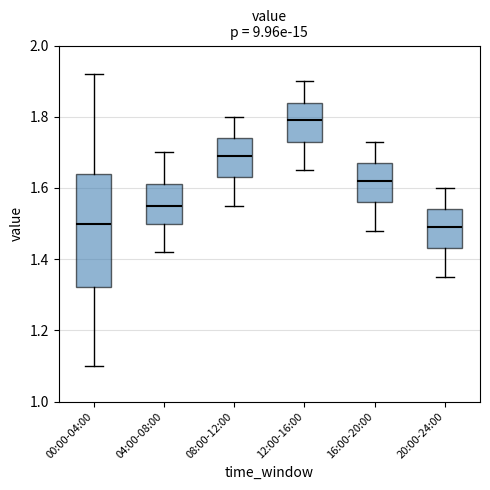

Where does the upper whisker of the box for 08:00-12:00 end on the y-axis? The values are not printed on the chart, so give them approximately, as read against the axis.

1.80